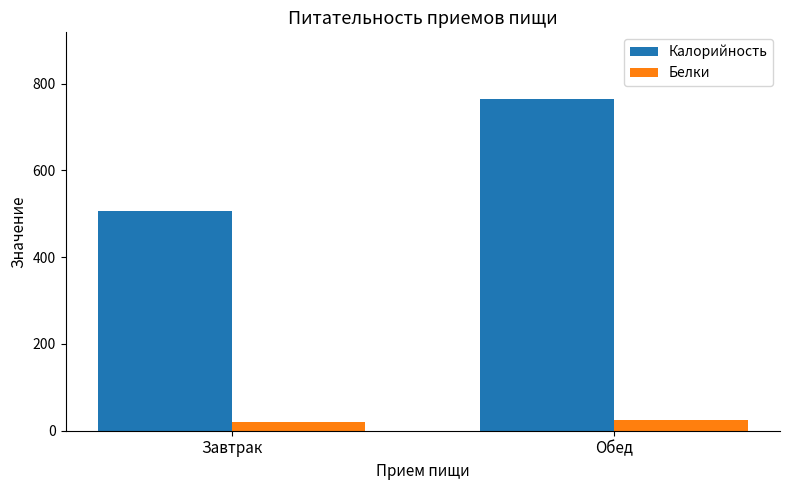

What is the approximate value of Белки at Обед?

24.4